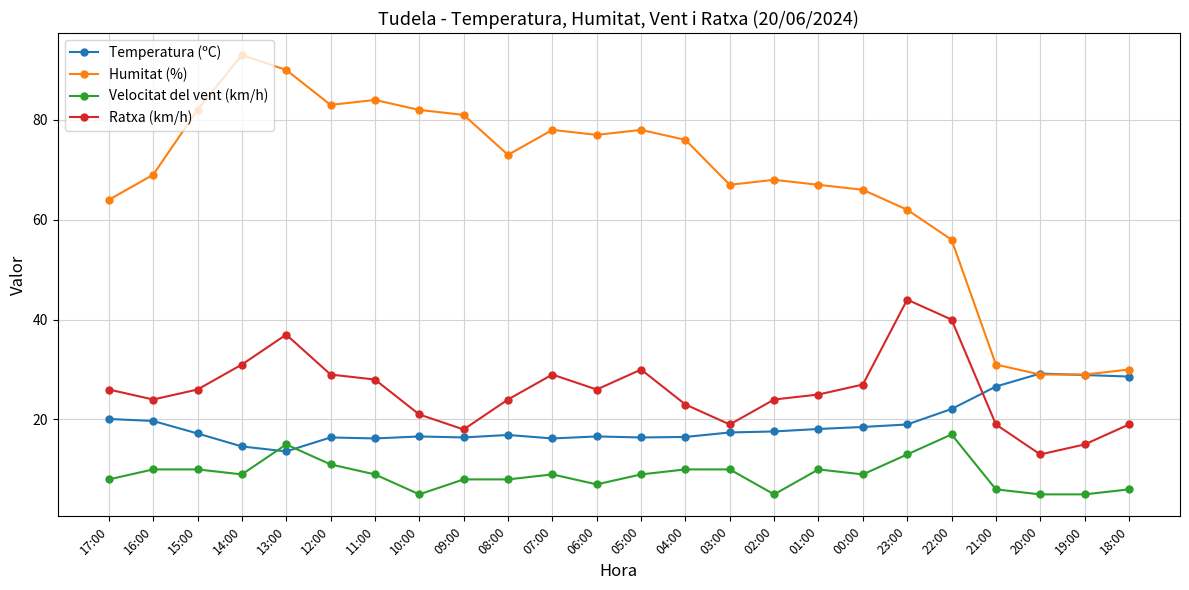

What is the difference between the maximum and second lowest values in the Temperatura (ºC) series?

14.6